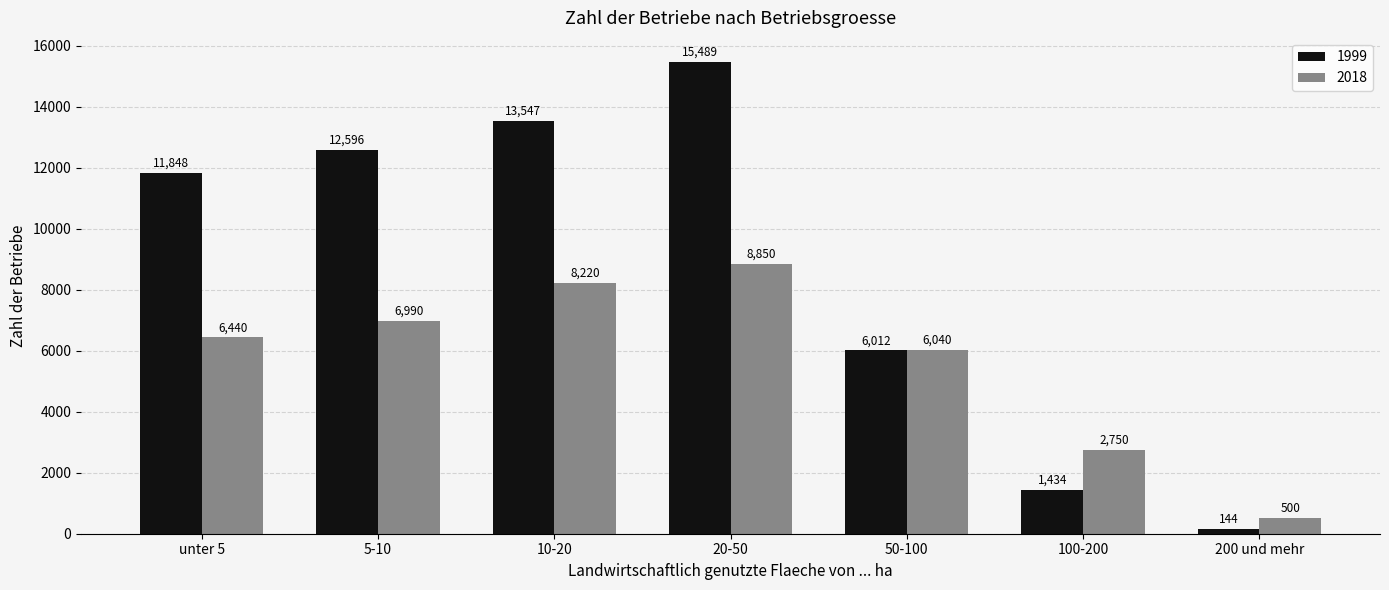

Reading left to right, what are all the values shown in this chart?

1999: 11848	12596	13547	15489	6012	1434	144
2018: 6440	6990	8220	8850	6040	2750	500